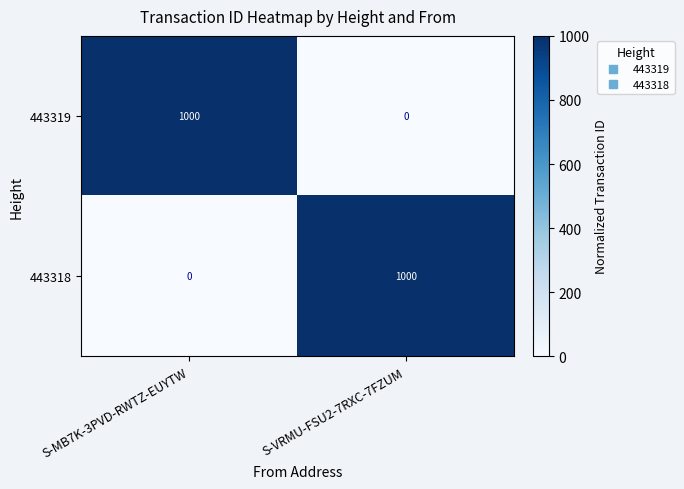

What value does the 443319 series have at S-MB7K-3PVD-RWTZ-EUYTW, to the nearest 50?

1000